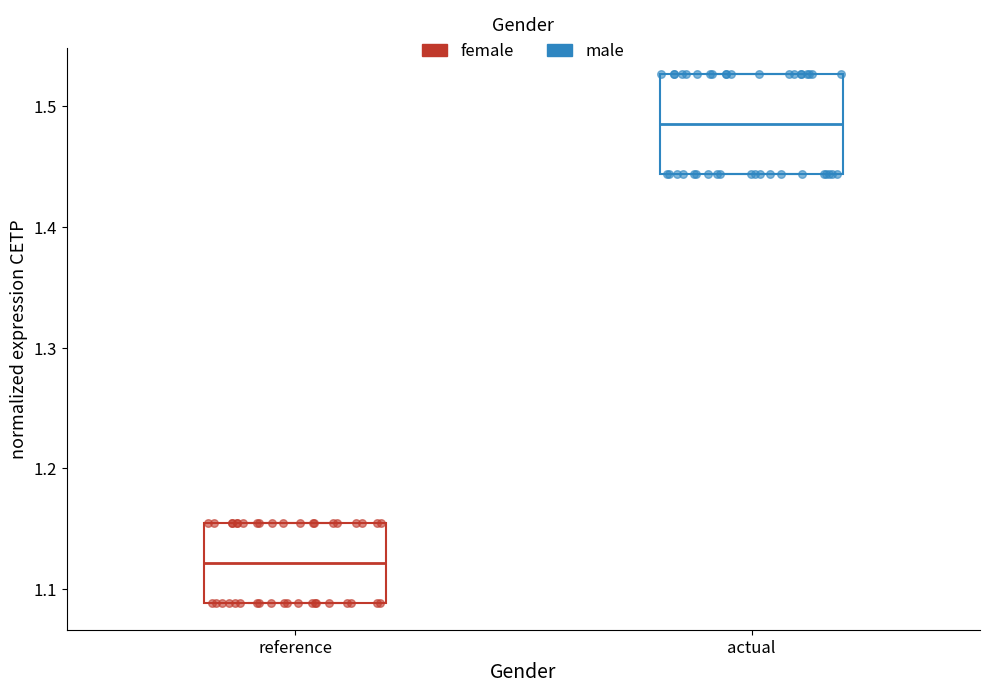

Comparing the boxes themselves (not the whiskers), which one is the tallest?

actual